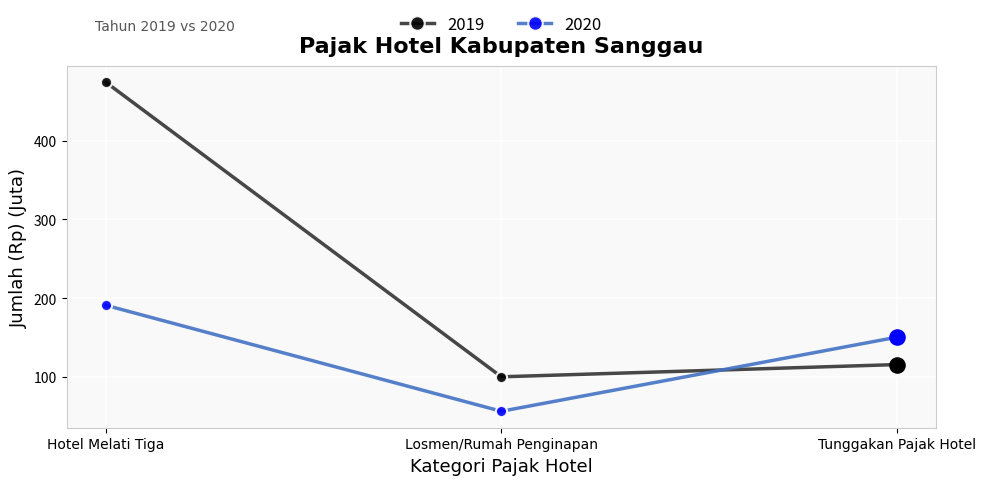

What is the difference between the highest and lowest values at Tunggakan Pajak Hotel?

34.7